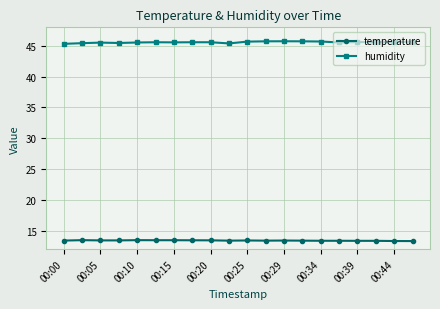

At how many categories does at least one series exceed 18?

20